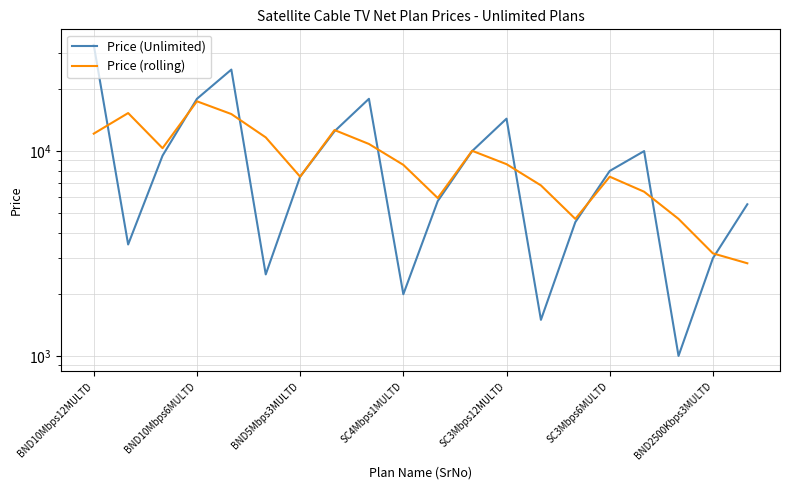

How many data points in Price (rolling) are above 8633?

10